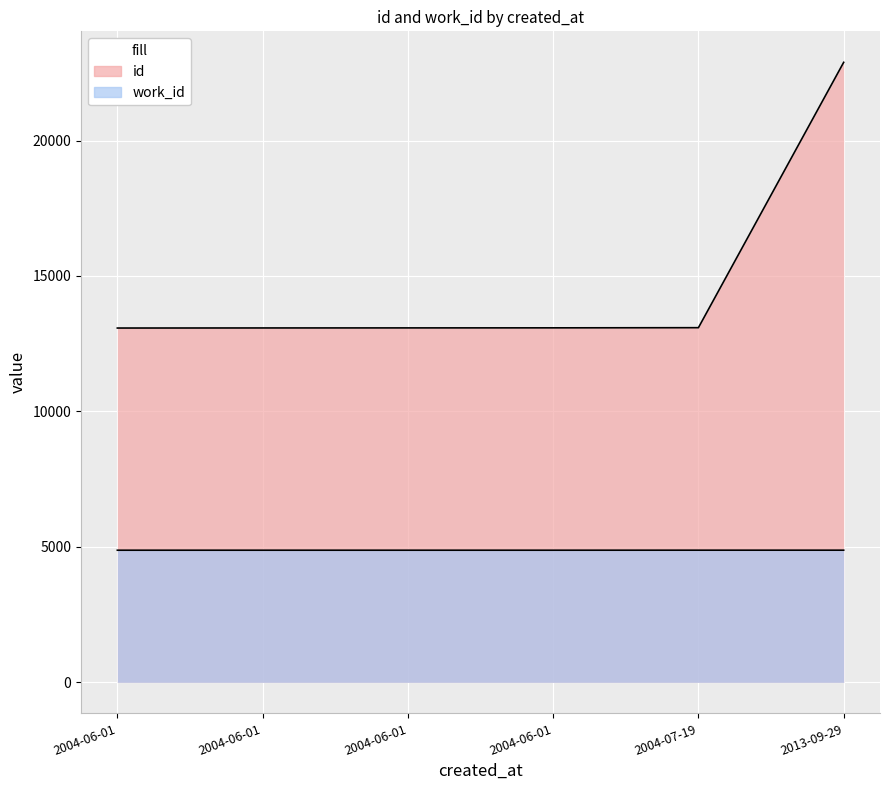

Is it true that id equals 7524 at 2004-07-19?

False